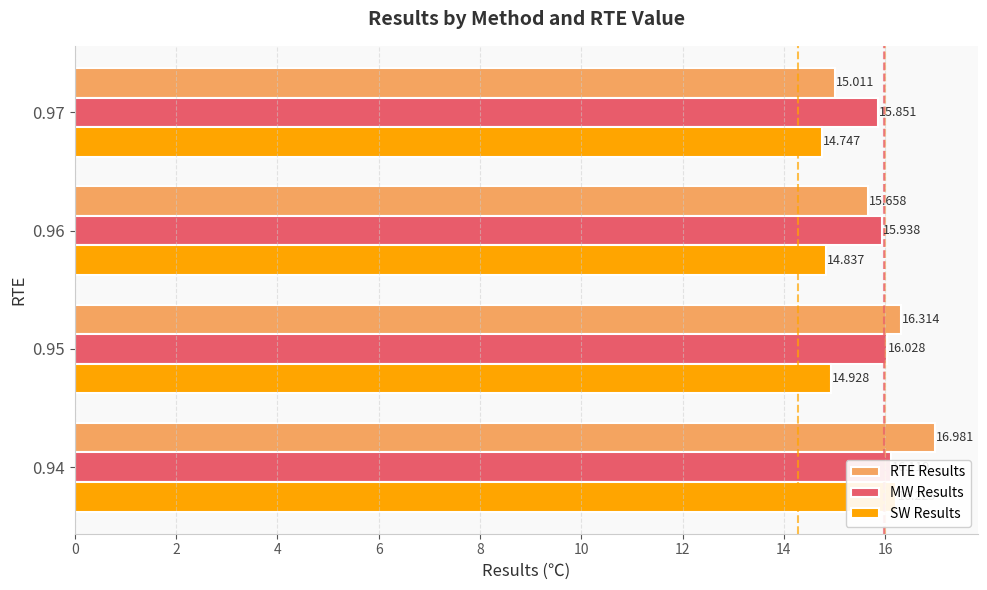

What is the difference between the highest and lowest values at 6?

1.1